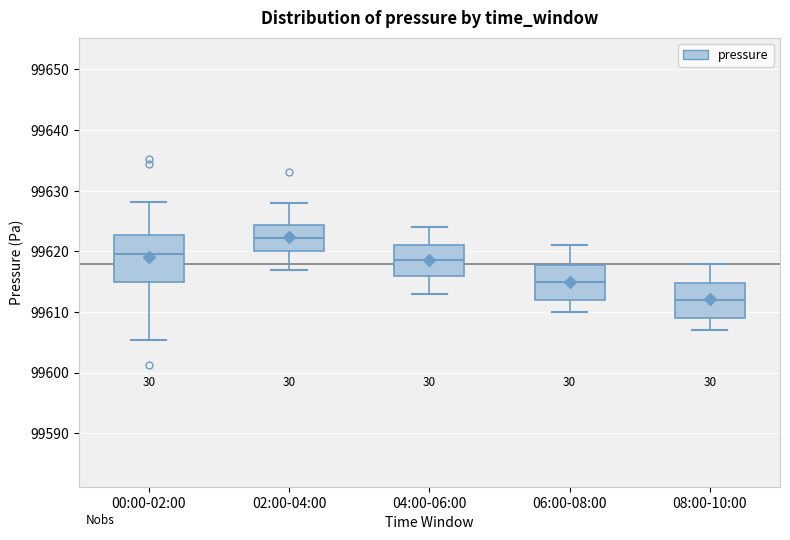

Which box is the tallest, from its lower edge to its upper edge?

00:00-02:00